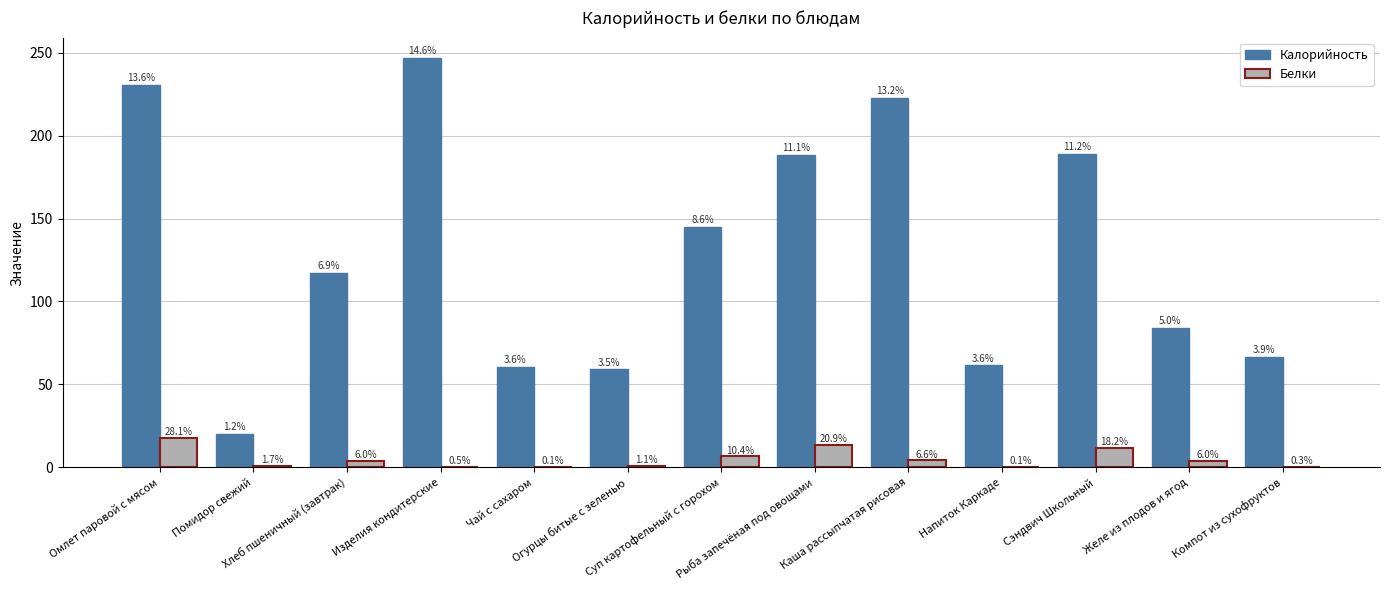

How many groups of bars are there?

13